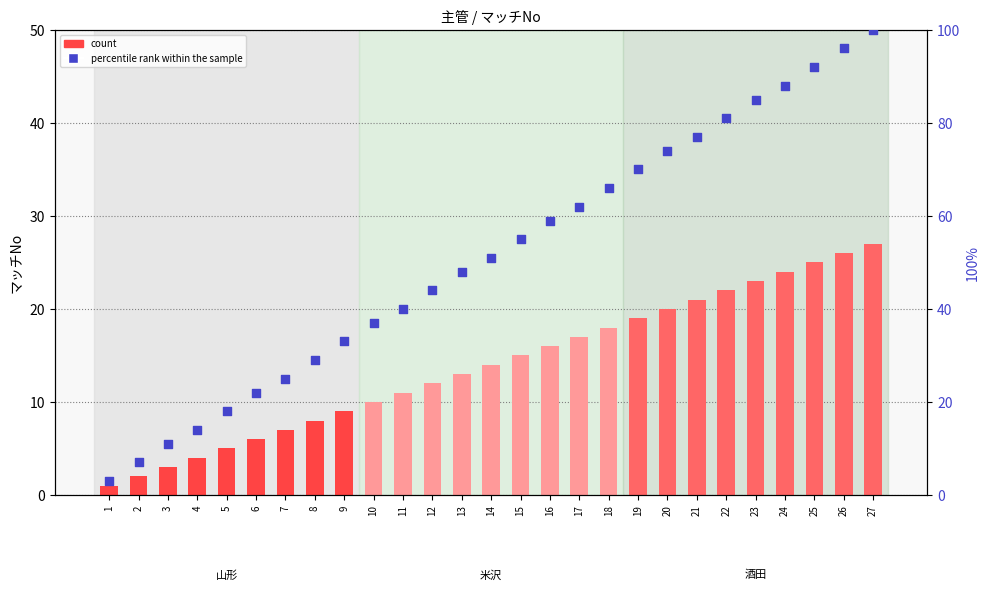

What are all the series names shown in the legend?

count, percentile rank within the sample